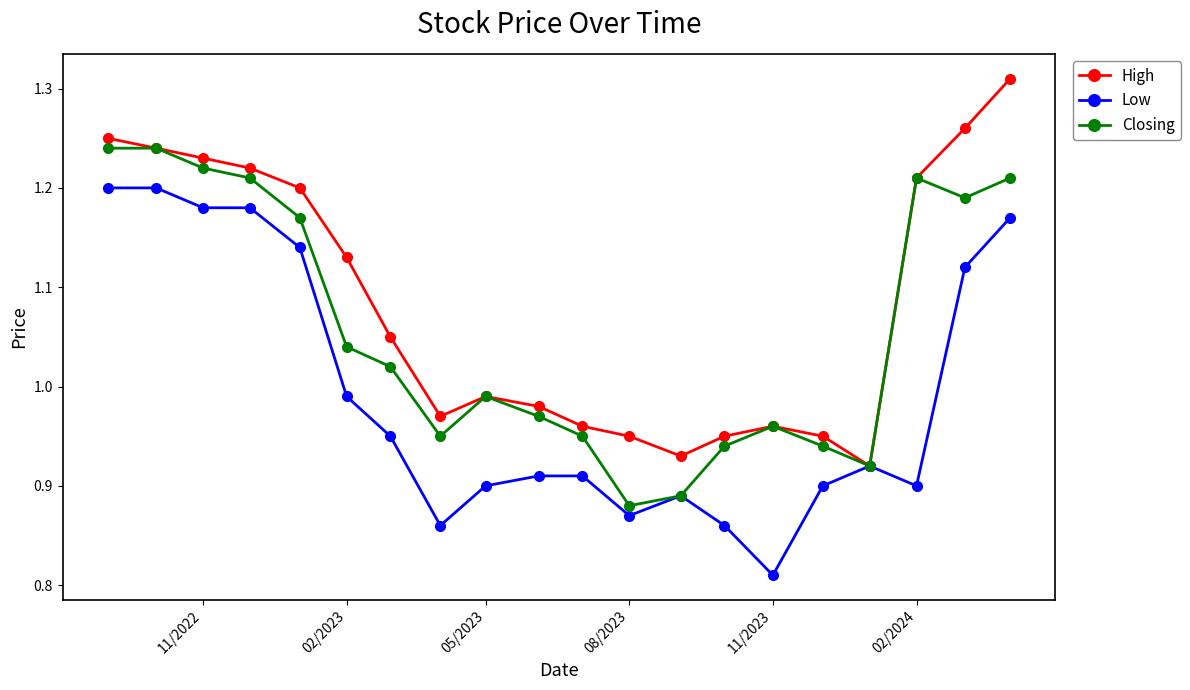

At how many categories does at least one series exceed 0?

20